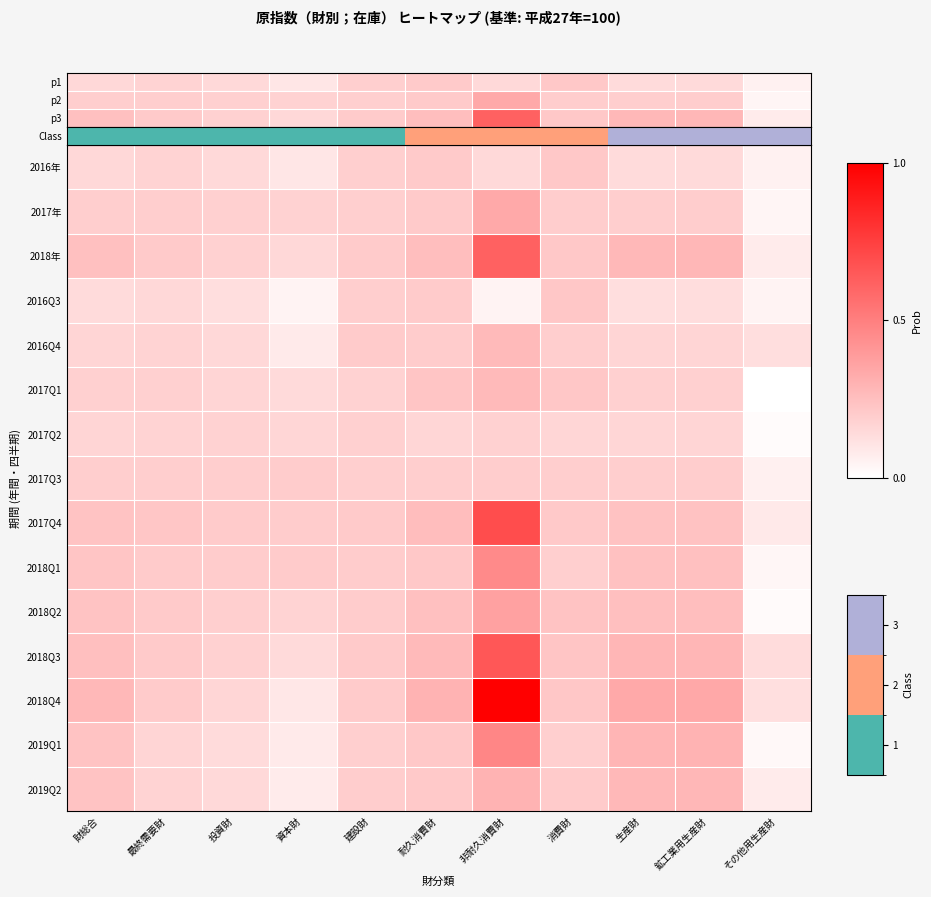

What is the spread (max minus min) of values at 非耐久消費財?

356.3